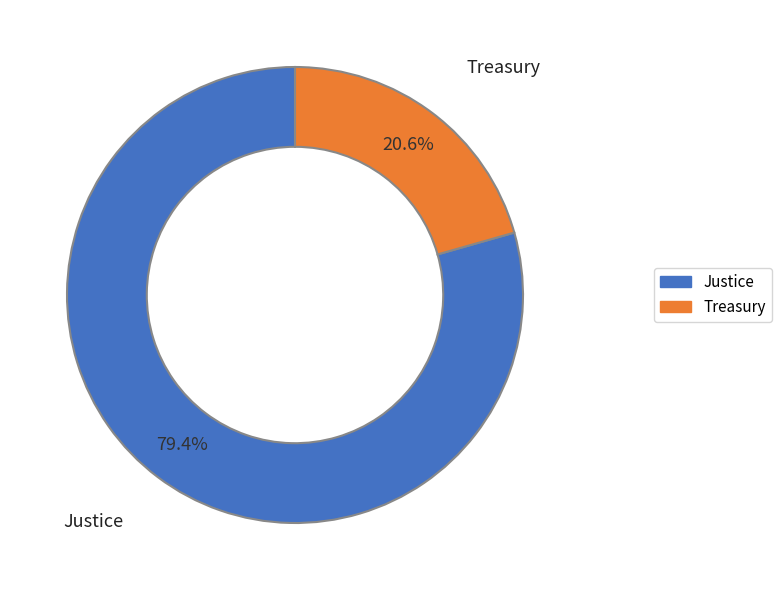

How many slices are in this pie chart?

2